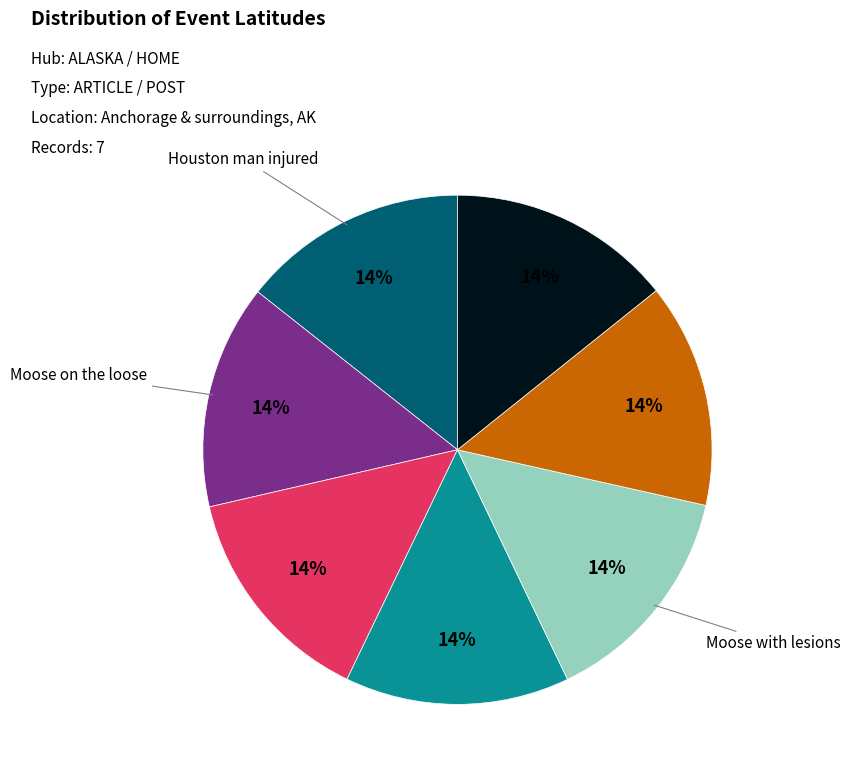

To the nearest percent, what is the average slice percentage?

14%